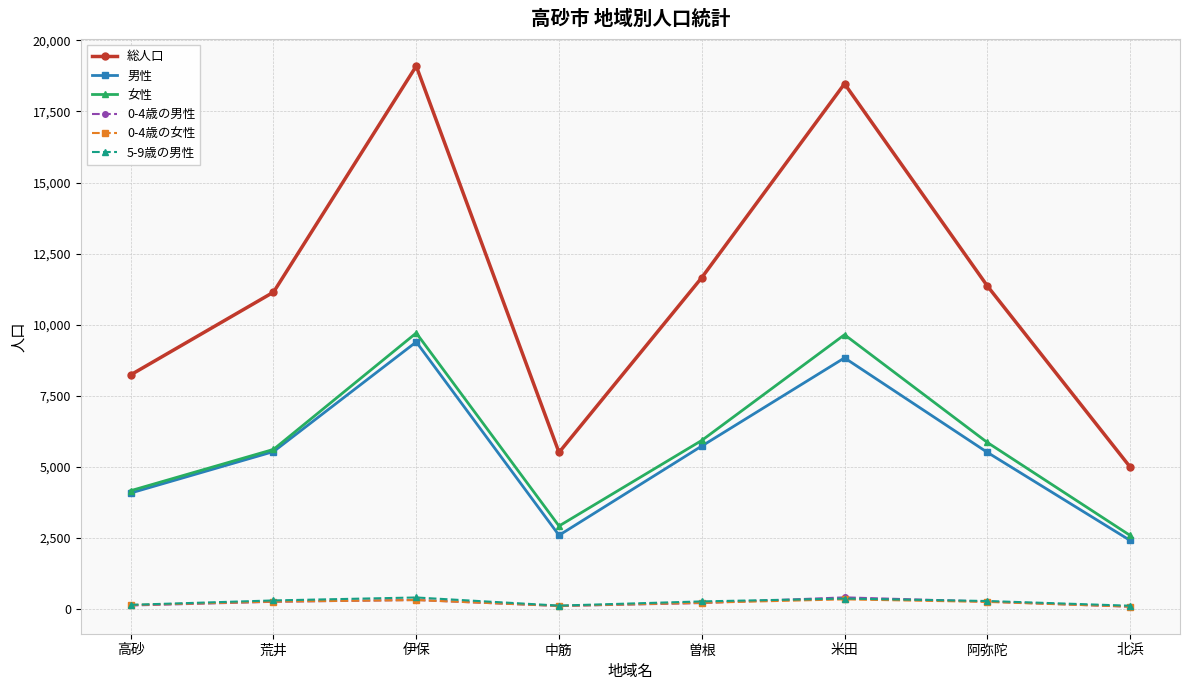

True or false: 0-4歳の女性 and 女性 cross at least once.

False